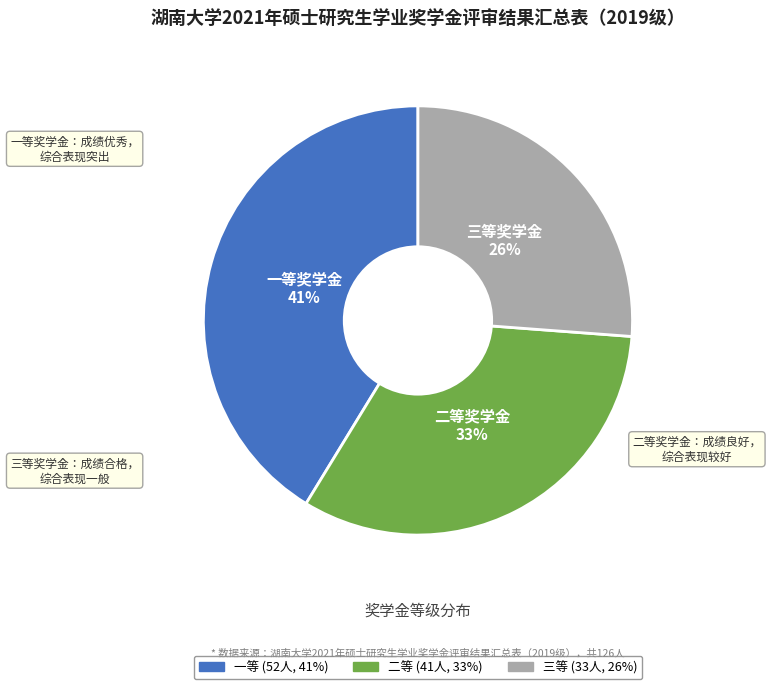

Rank the categories by value from highest to lowest.

一等, 二等, 三等